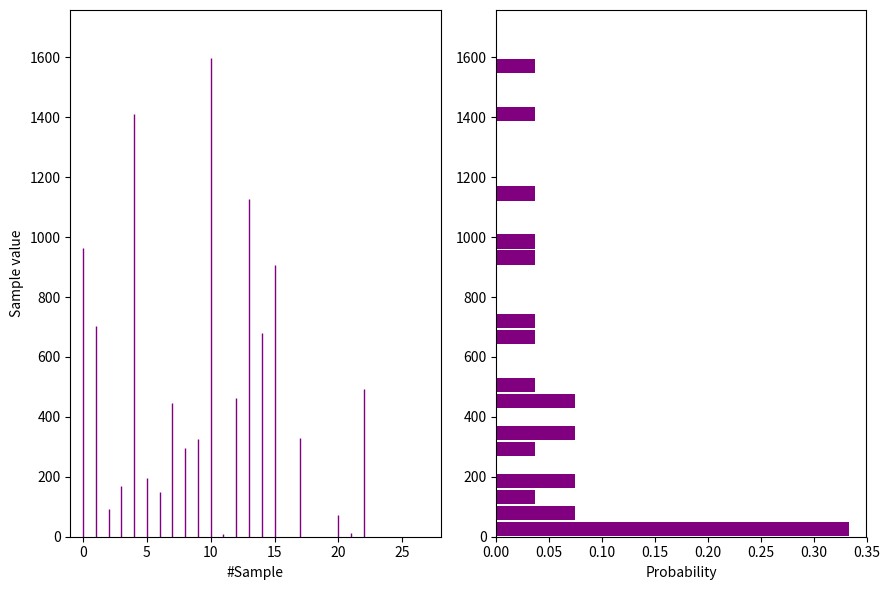

Around what value on the y-axis is the longest bar? Give the approximate position of its centre, as read against the axis.

20